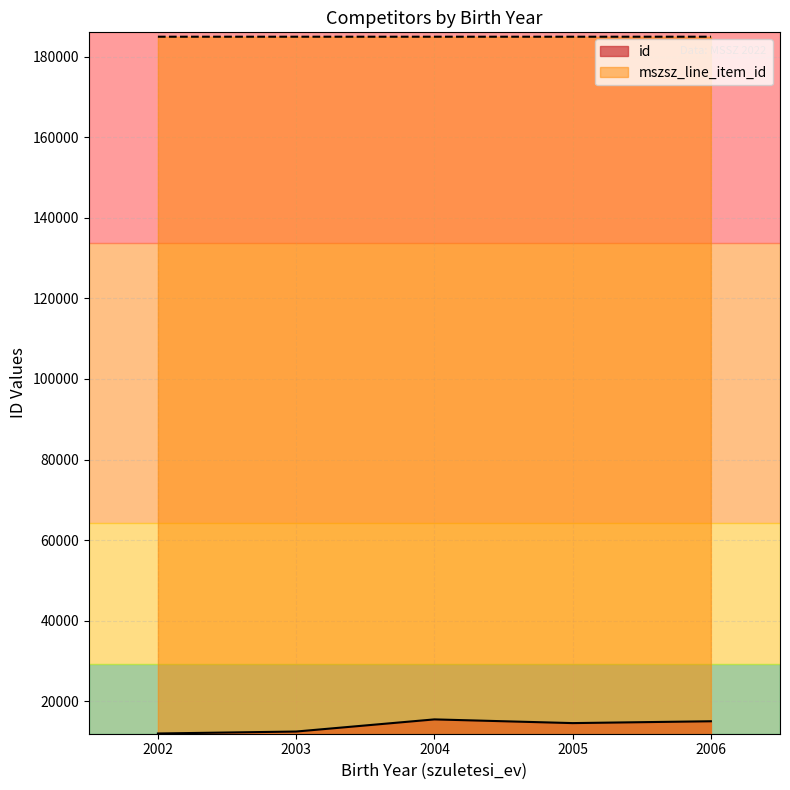

What is the total value across all series at 2002?

196970.0